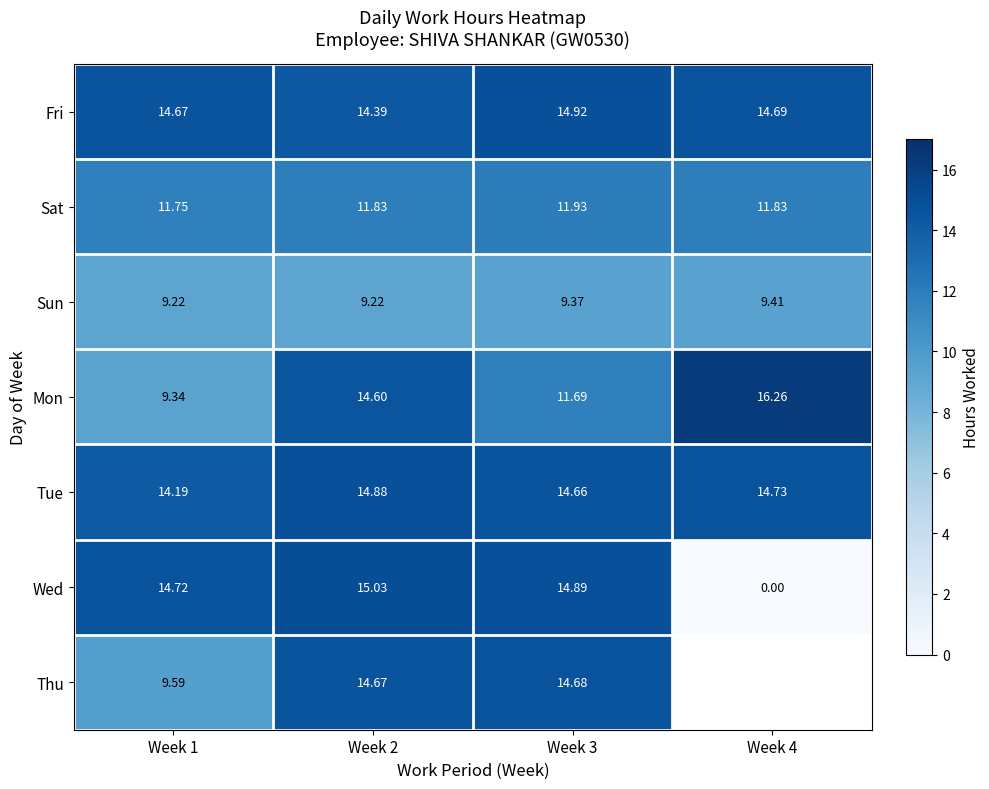

What is the sum of the Sat values at Week 1 and Week 4?

23.6